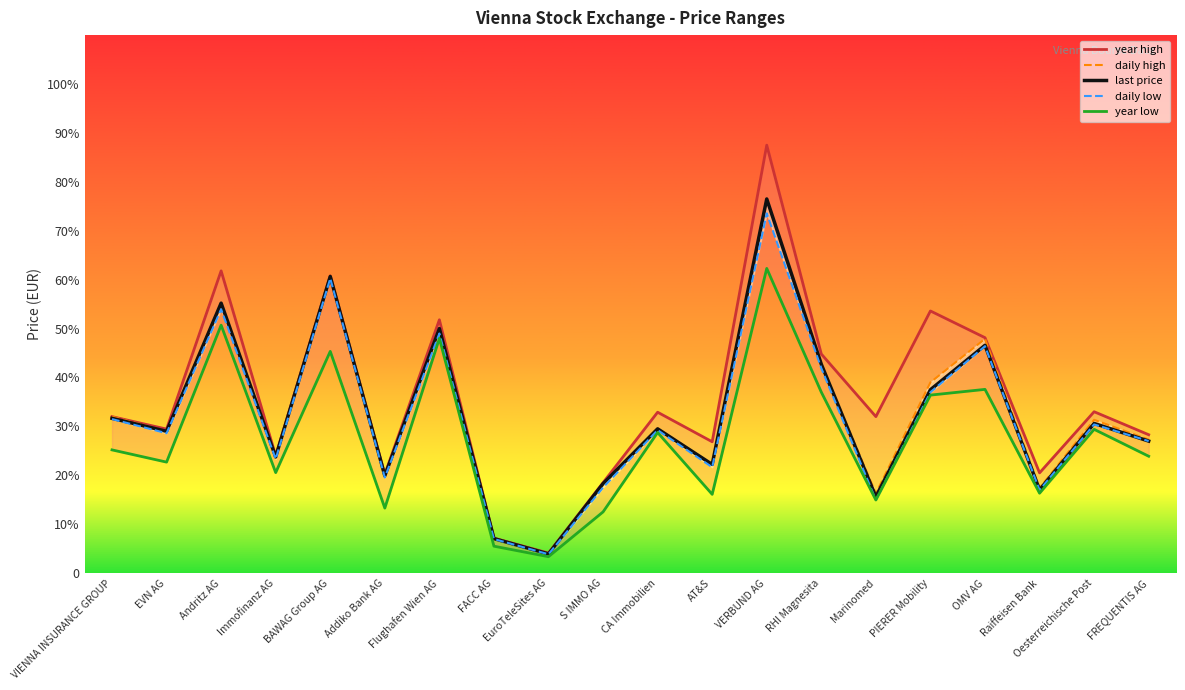

What are all the series names shown in the legend?

last price, year high, year low, daily high, daily low